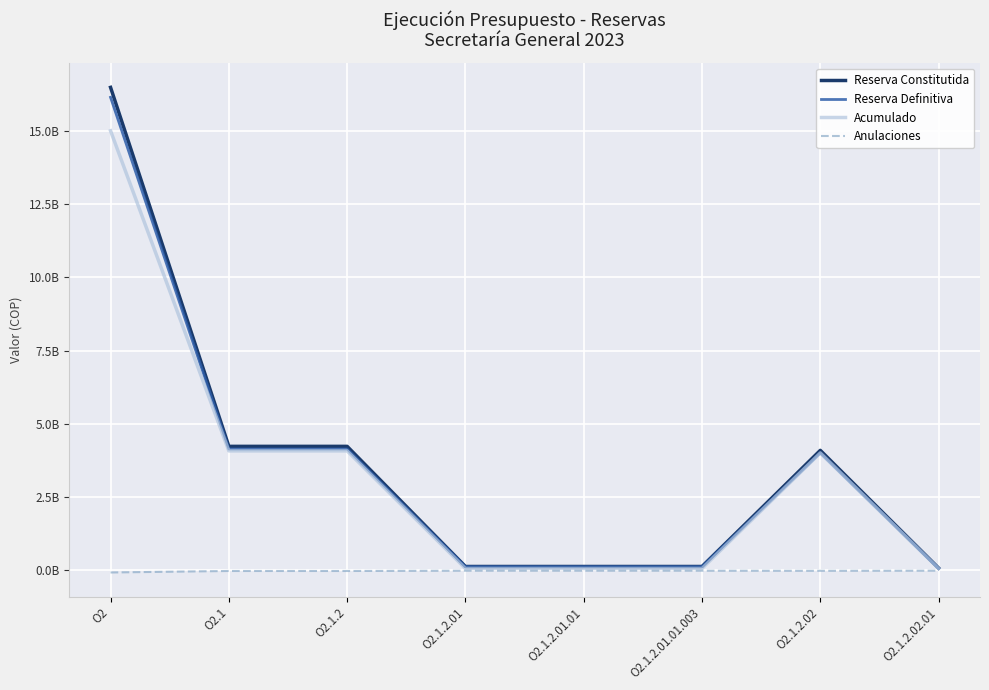

Where is the first local maximum for Reserva Definitiva?

O2.1.2.02